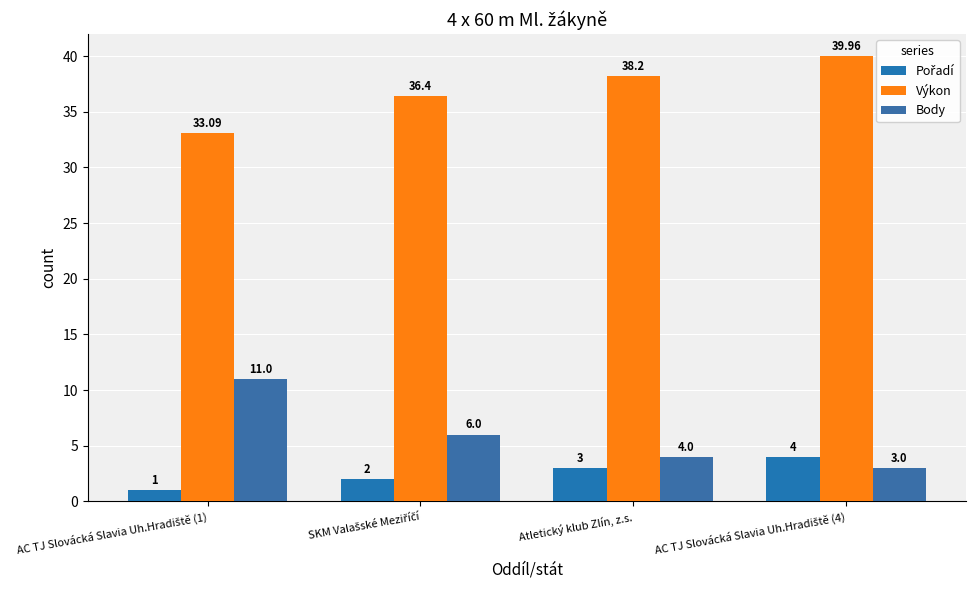

At how many categories does at least one series exceed 20?

4